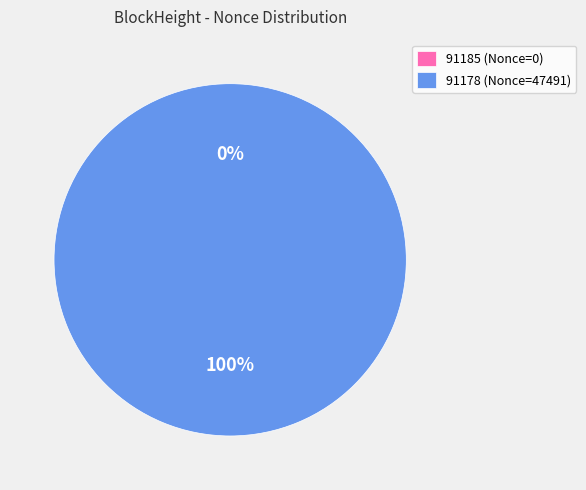

Does 91178 represent more than half of the total?

Yes